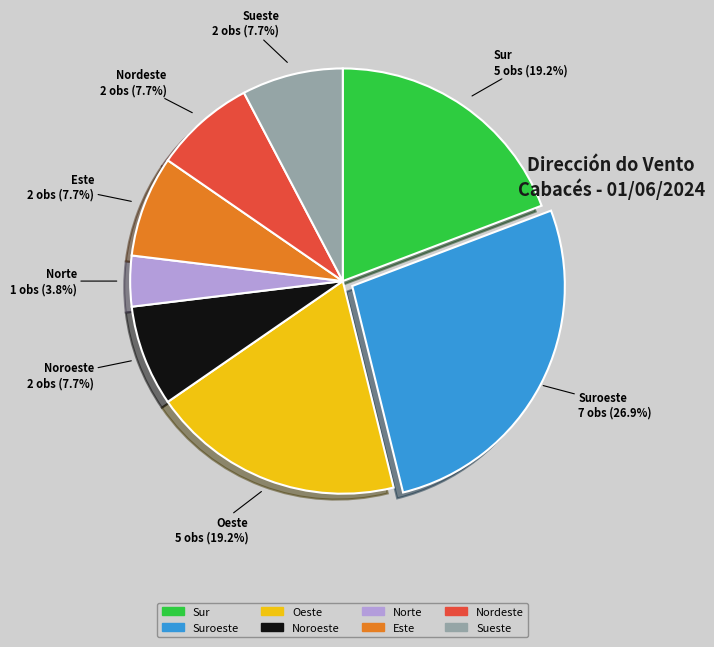

To the nearest percent, what is the difference between the largest and smallest slice percentages?

23%